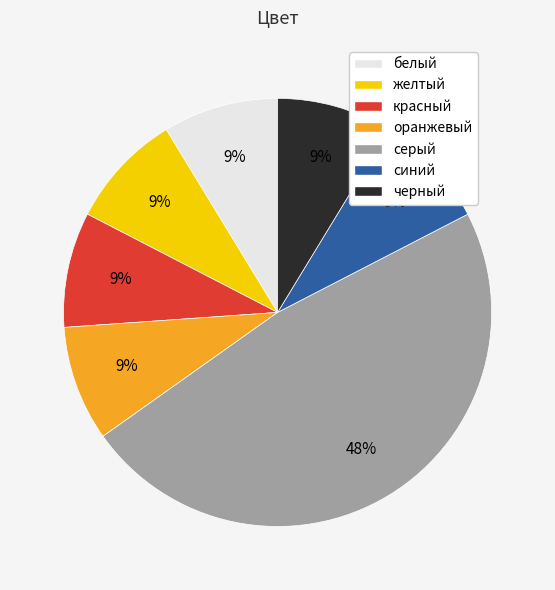

What is the ratio of the value at желтый to the value at синий?

1.0